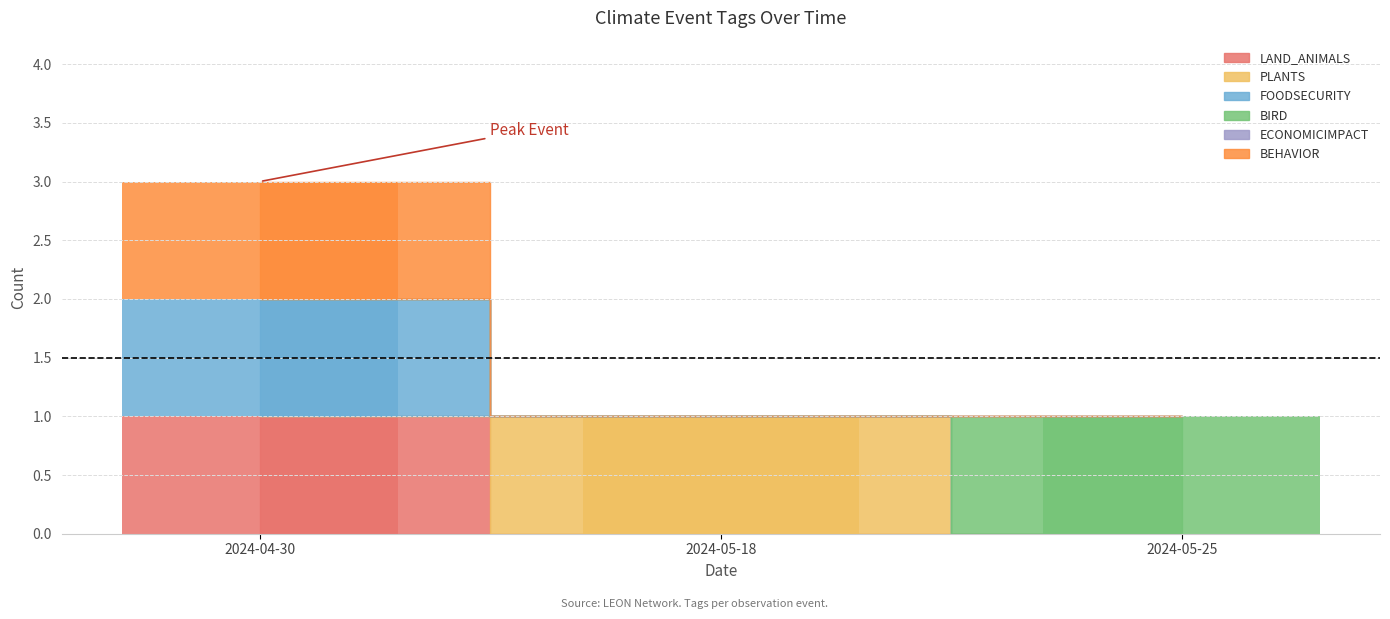

Rank the categories by BIRD value from highest to lowest.

2024-05-25, 2024-04-30, 2024-05-18